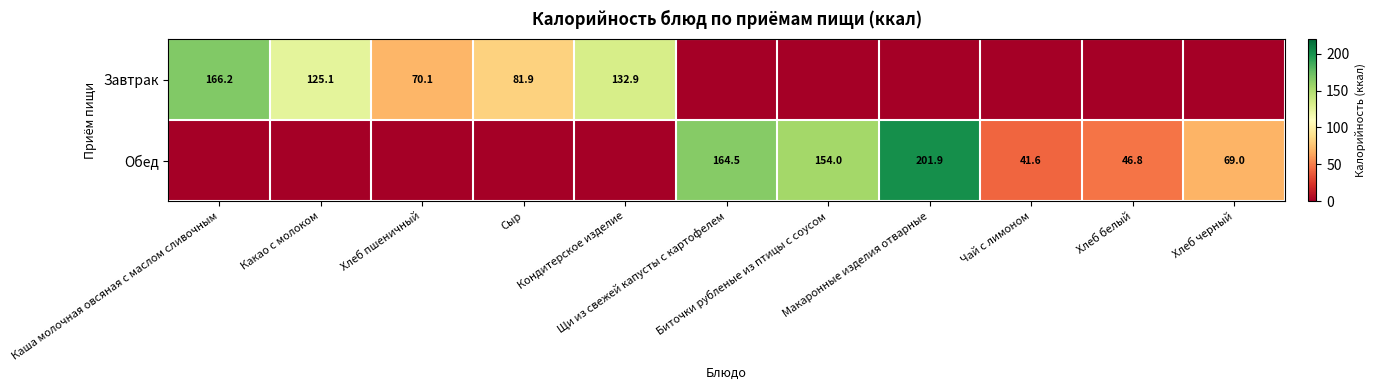

At which category is the sum across all series the highest?

Макаронные изделия отварные